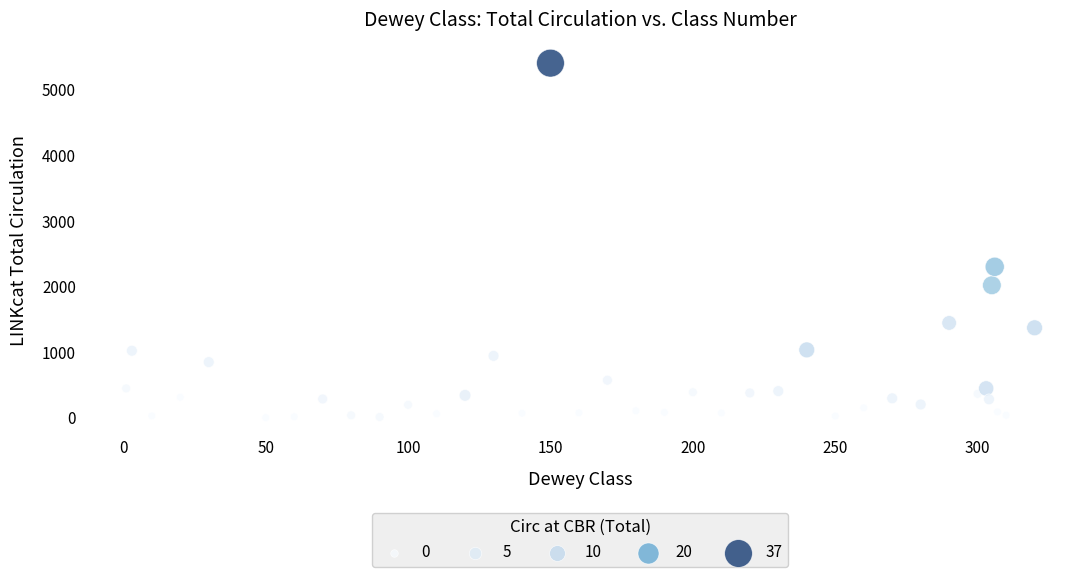

What Y value in the scatter plot is closest to 2705?

2303